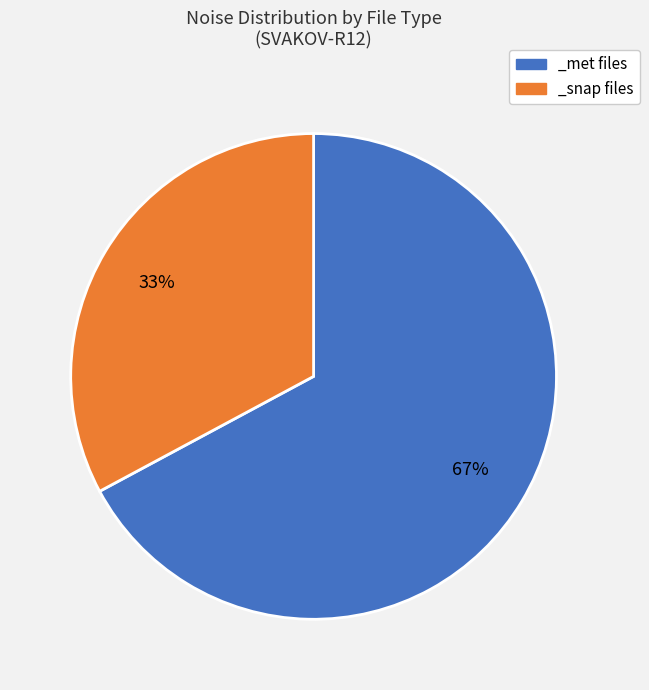

True or false: _snap files accounts for 41% of the total.

False